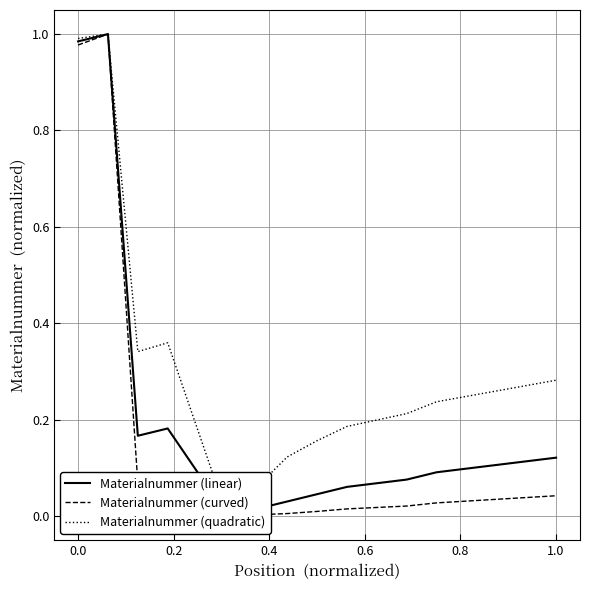

What is the average value of the Materialnummer (curved) series?

0.2